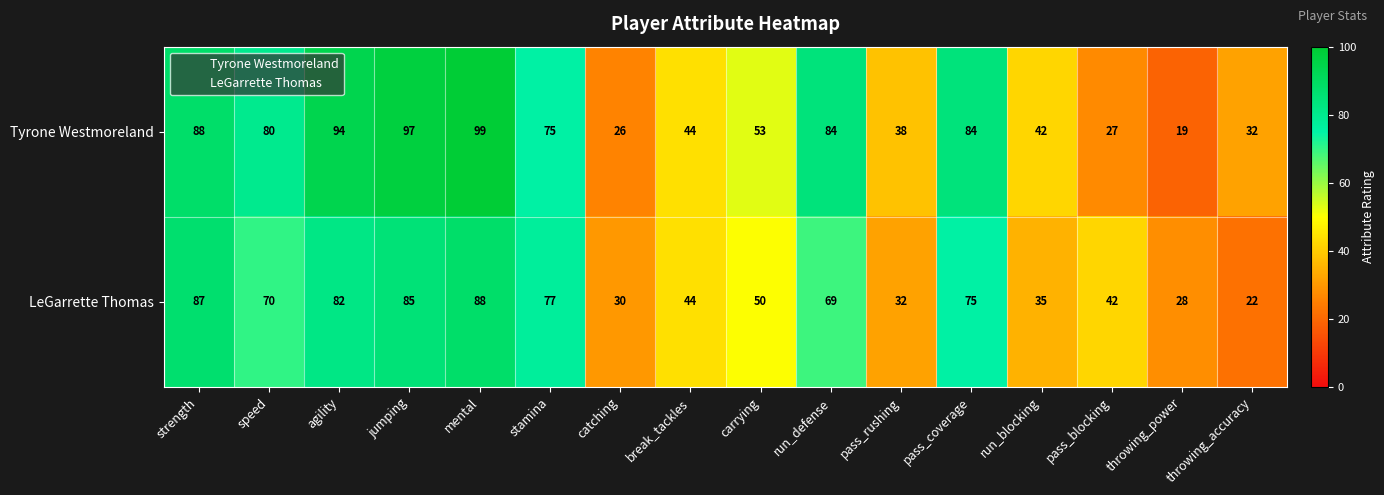

Is it true that LeGarrette Thomas equals 70 at break_tackles?

False